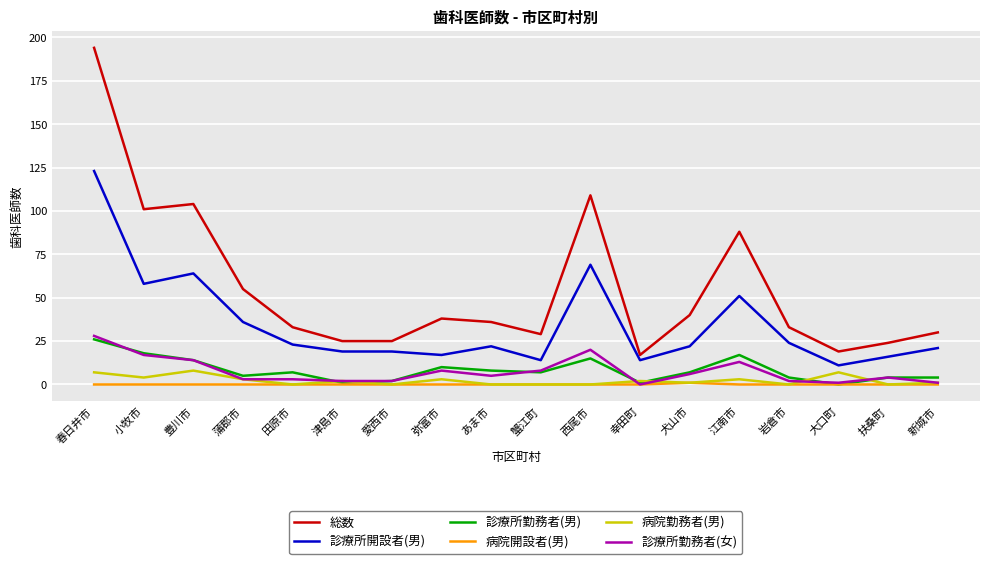

How many lines are shown in the chart?

6